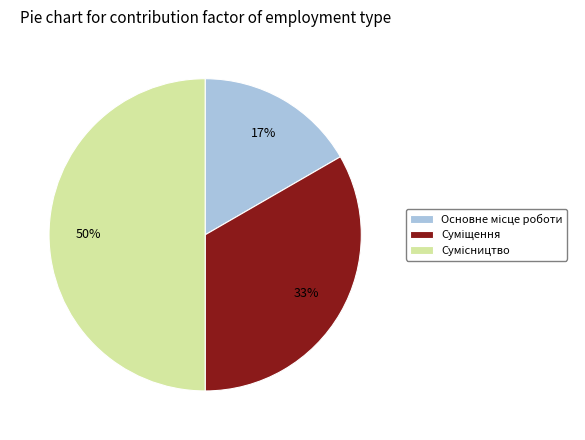

Count the number of slices in the pie.

3